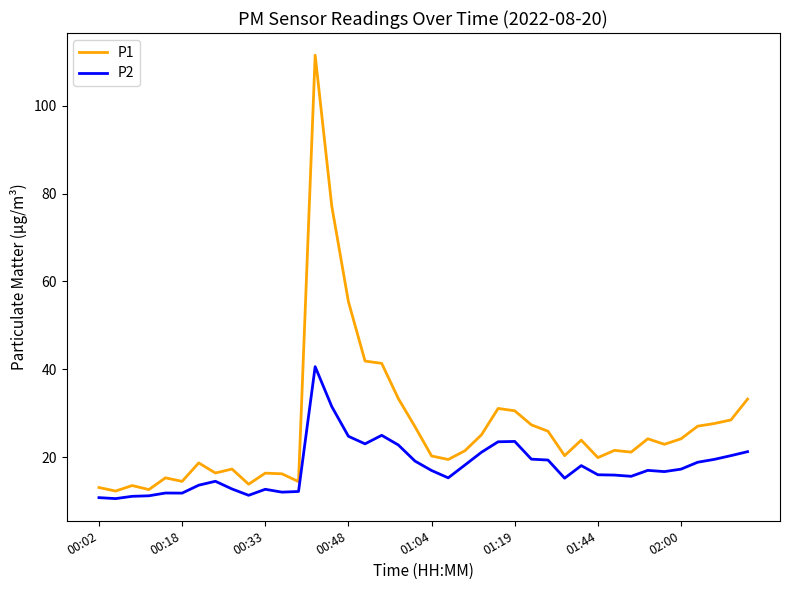

What is the difference between the maximum and minimum values in the P2 series?

30.0